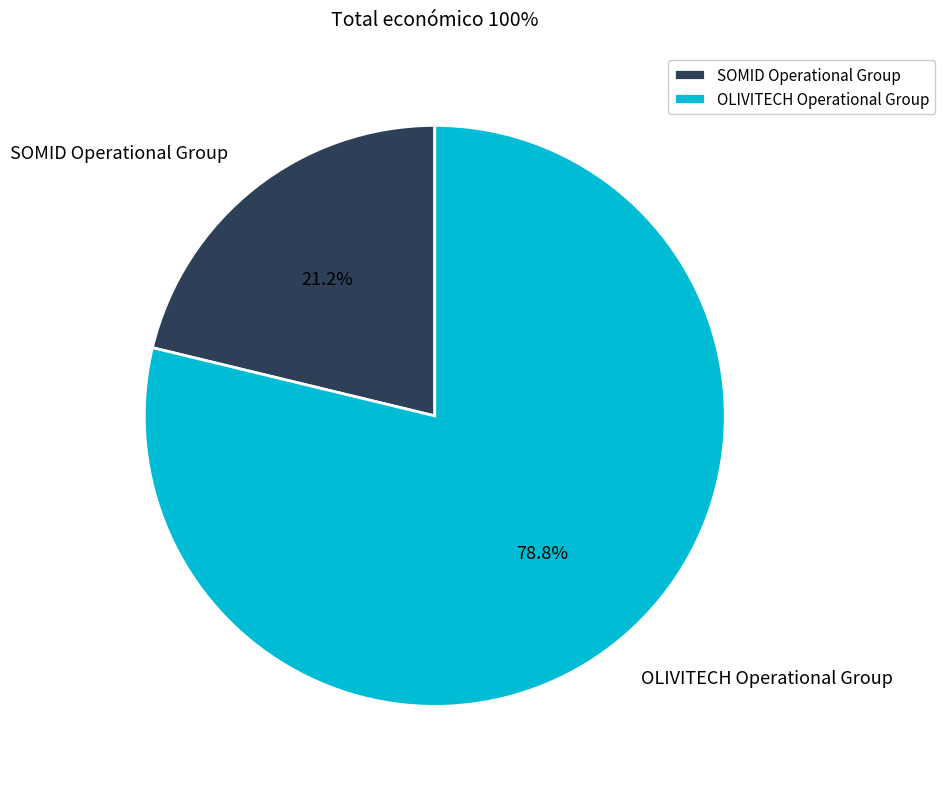

Rank the categories by value from lowest to highest.

SOMID Operational Group, OLIVITECH Operational Group